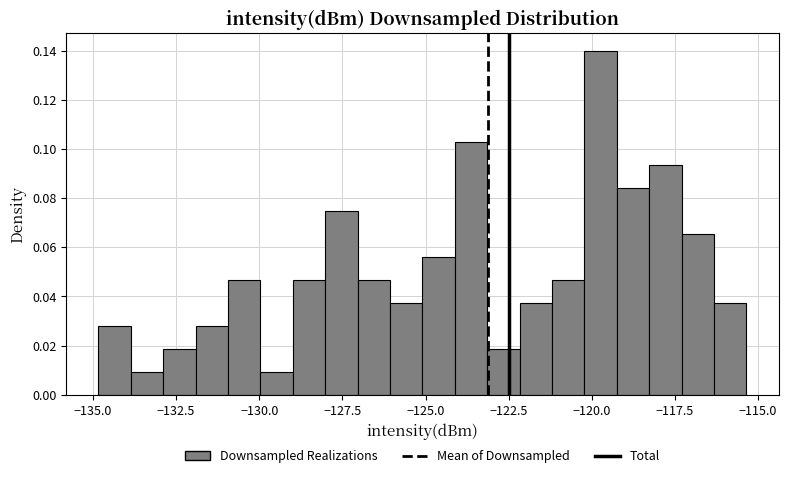

Read against the x-axis, roughly where is the centre of the tallest bar?

-119.5